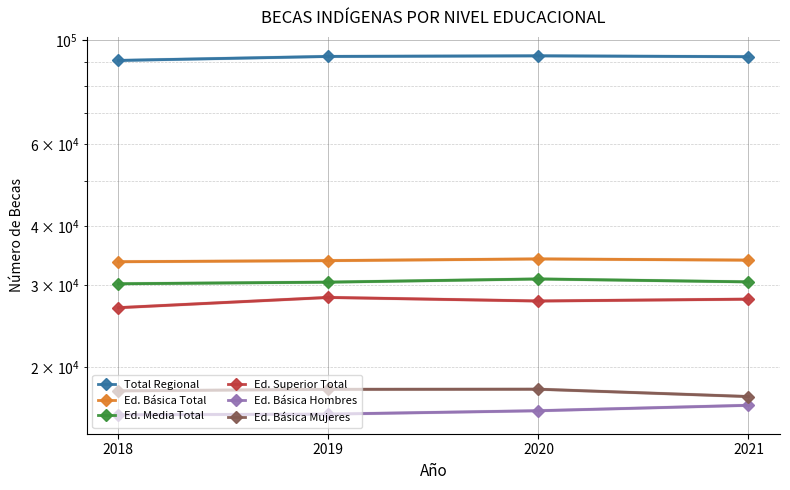

At which label is Total Regional closest to 91613?

2021